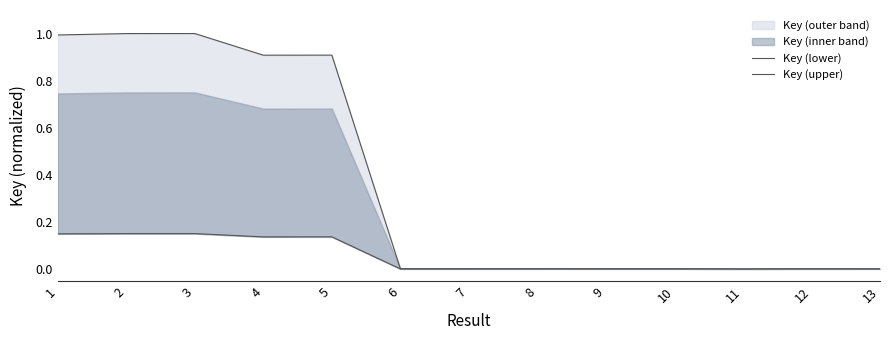

Between 2 and 10, which series saw the biggest shift?

Key (upper)